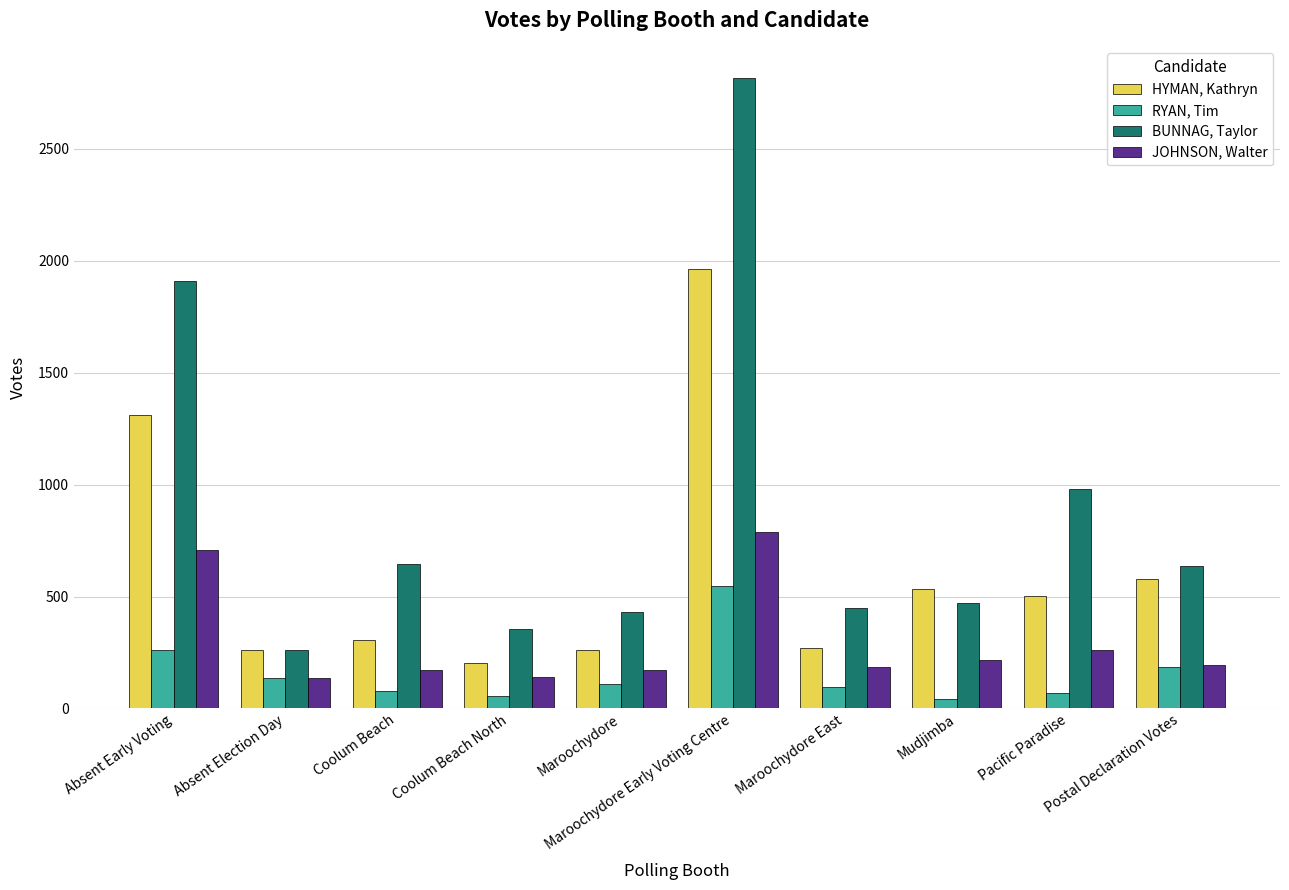

At which category does the chart reach its peak across all series?

Maroochydore Early Voting Centre